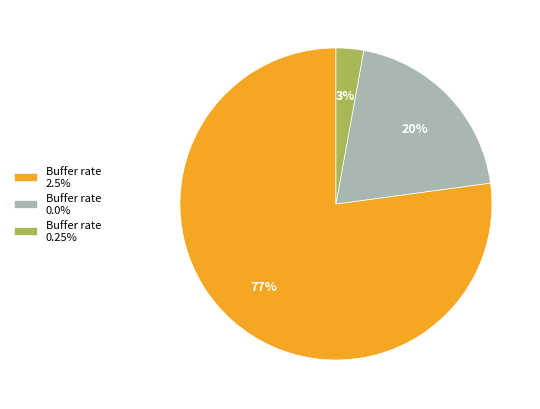

To the nearest percent, what is the combined percentage of Buffer rate 0.0% and Buffer rate 0.25%?

23%